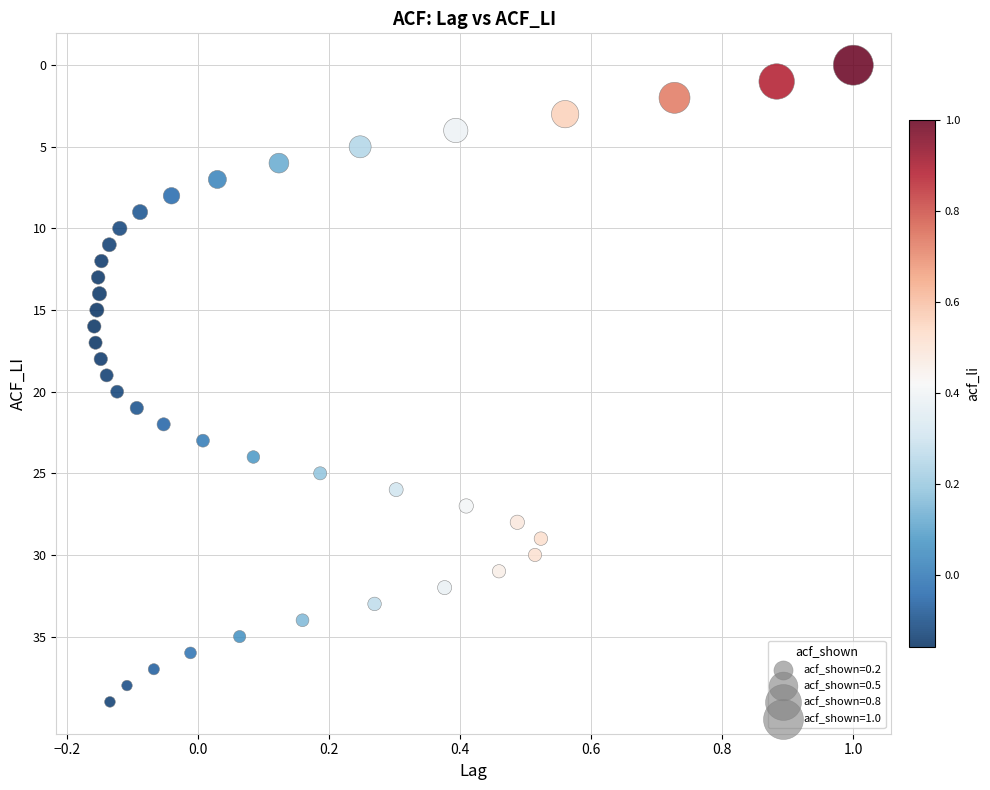

What is the range of Y values (max minus min)?

39